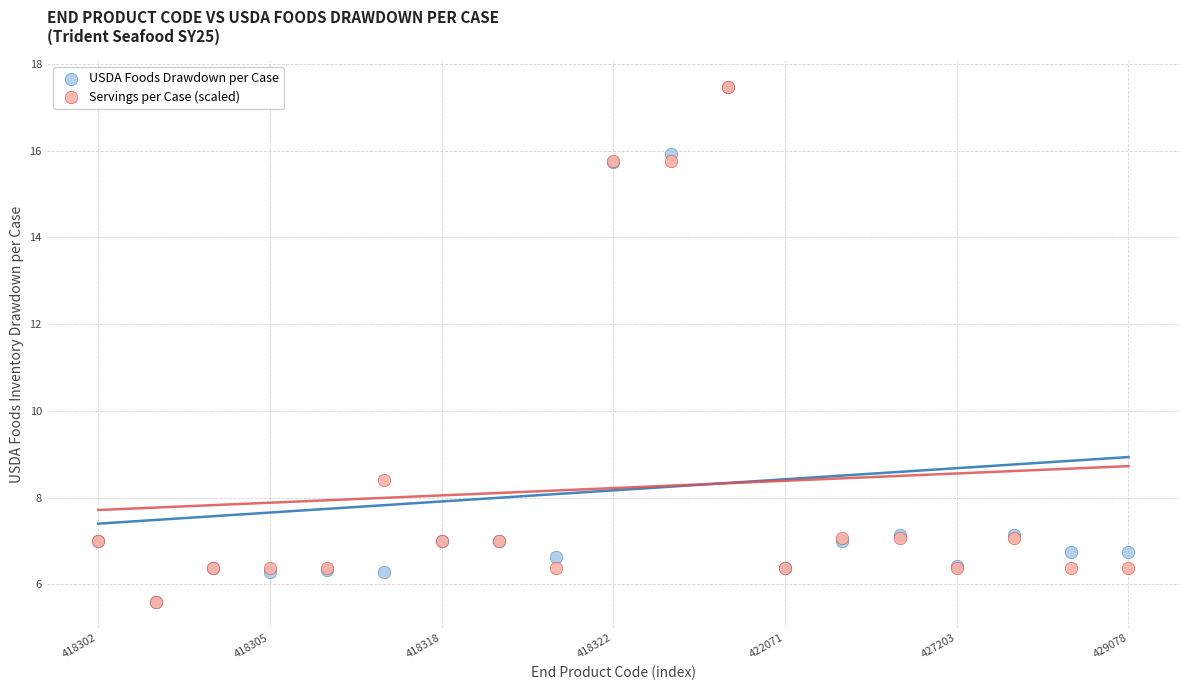

In the Servings per Case (scaled) series, what Y value is closest to 11?

8.4